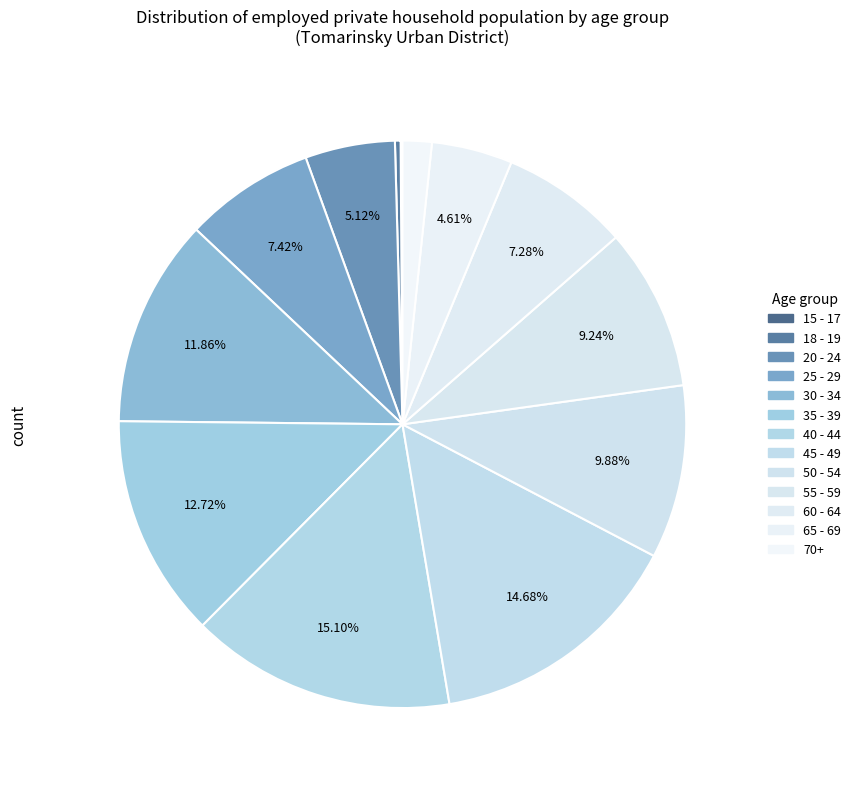

What is the smallest slice in the pie chart?

15 - 17